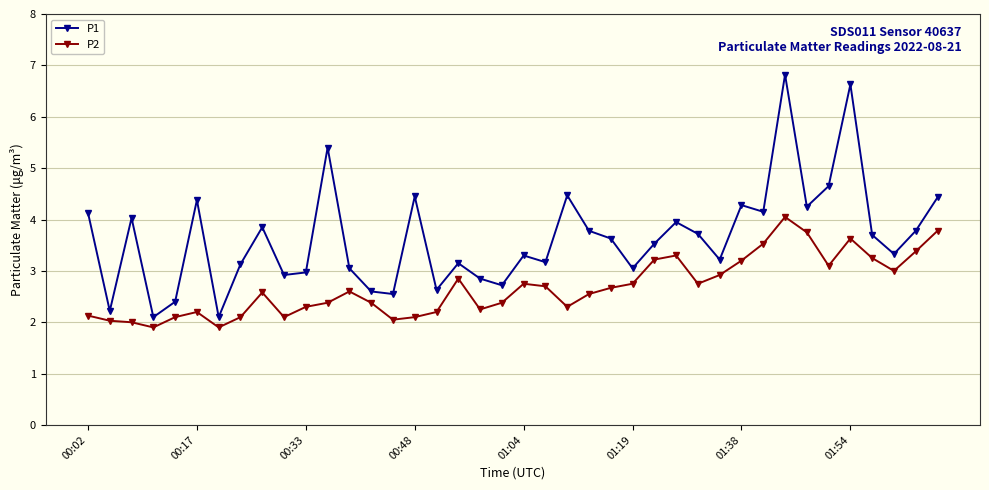

List the series in order of their peak value, lowest first.

P2, P1